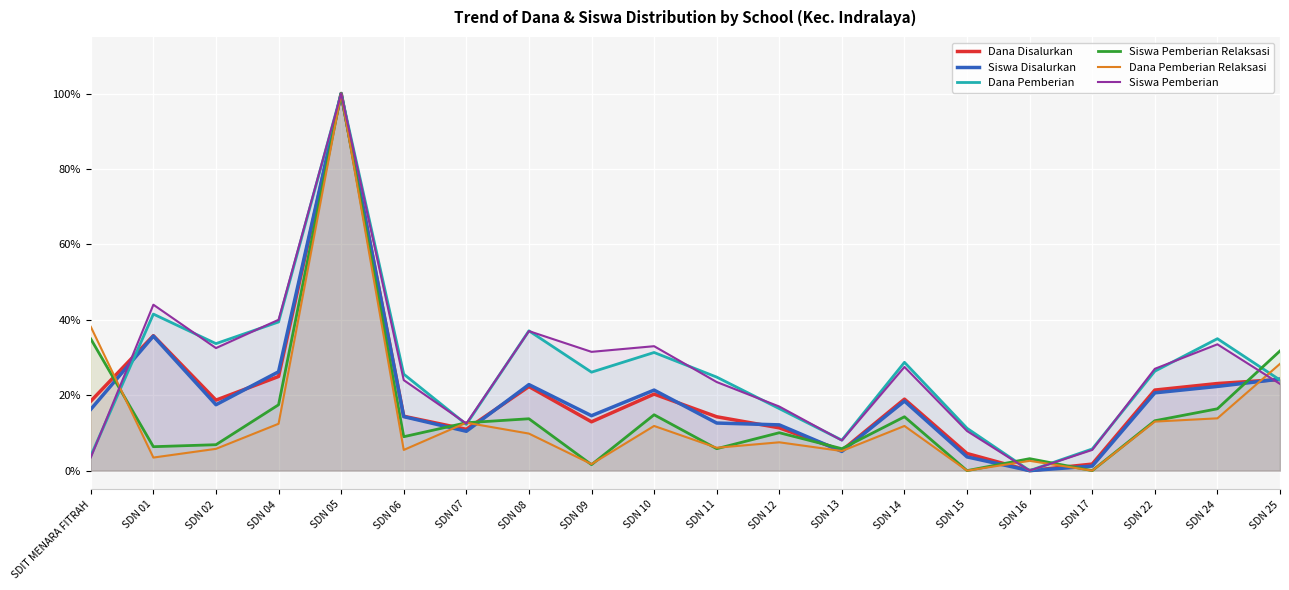

Where is the first local minimum for Dana Pemberian?

SDN 02